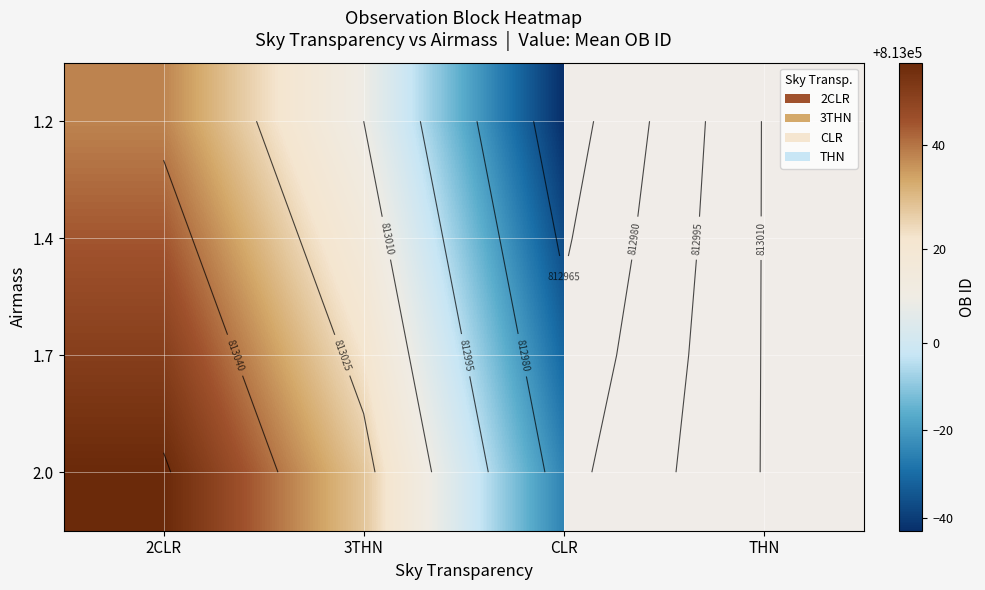

What is the total value across all series at 2CLR?

3252188.0